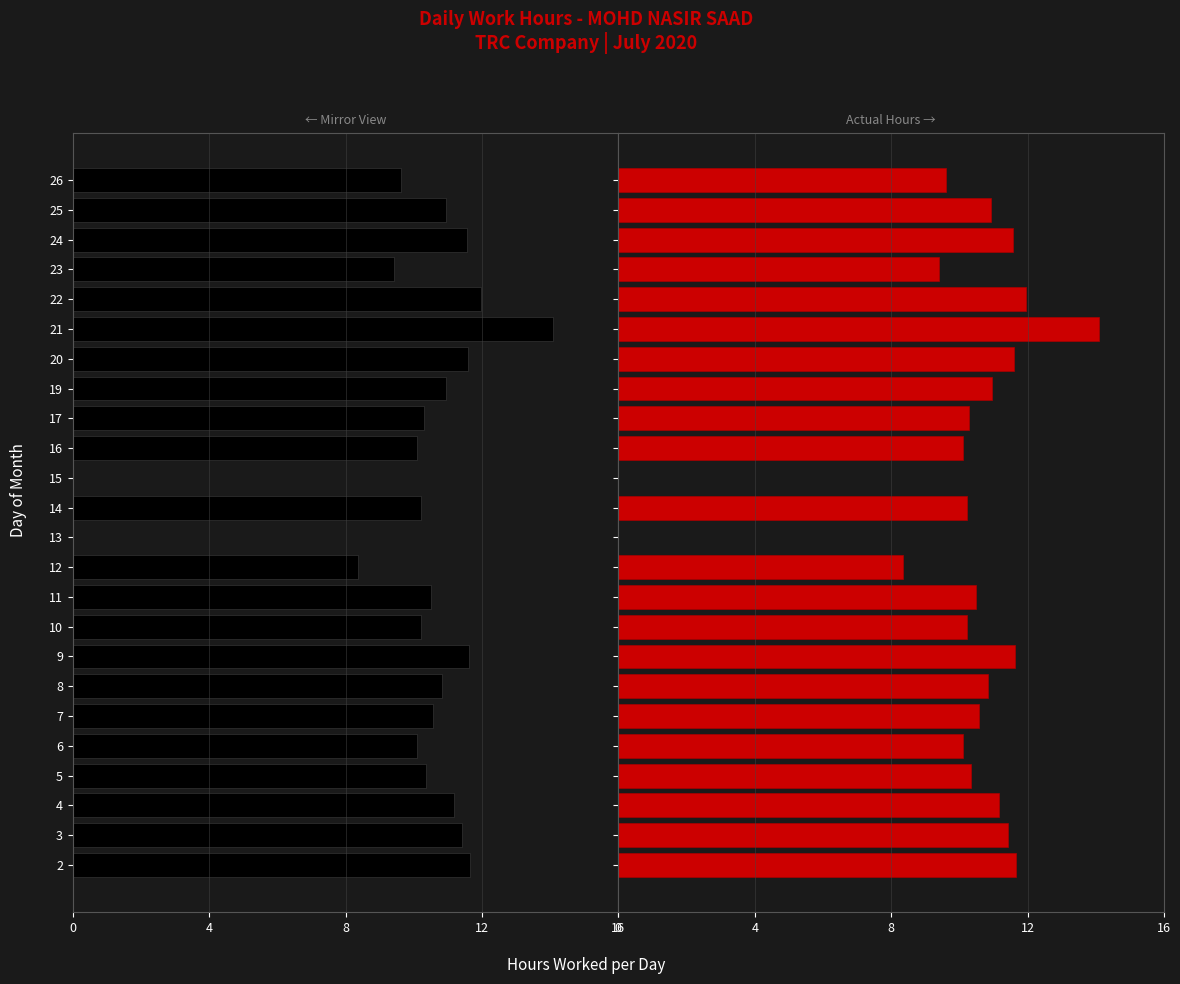

What is the value of the Low (mirror) bar at the 15th from the left?

-10.1